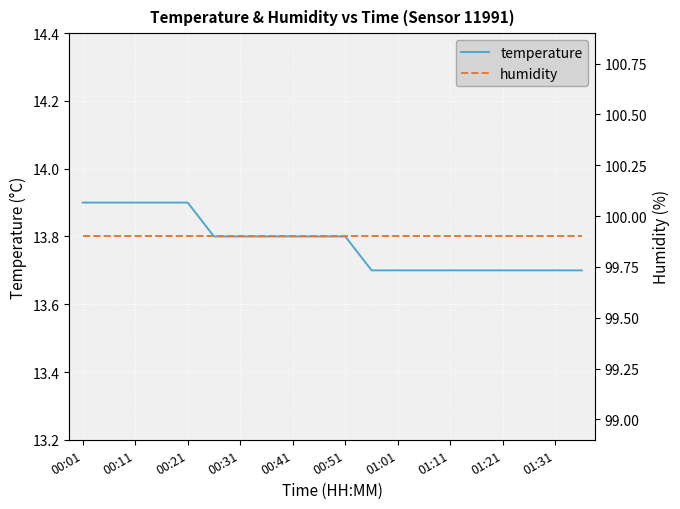

True or false: humidity has more than 2 points higher than both neighbors.

False